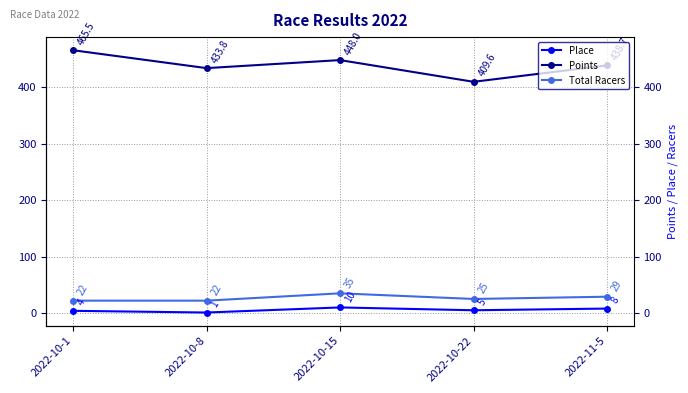

True or false: Points has a value of 409.6 at 2022-10-22.

True